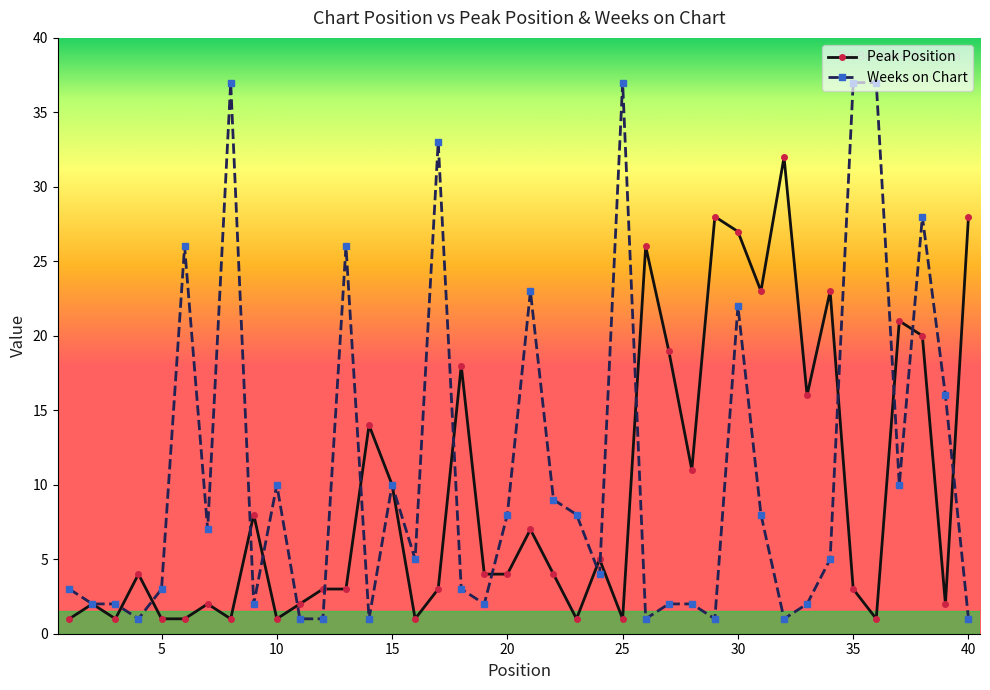

Which series has the largest range (max minus min)?

Weeks on Chart